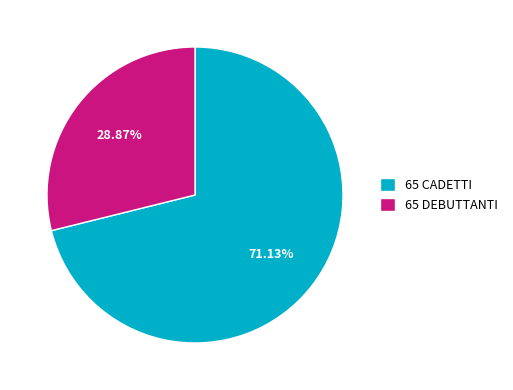

To the nearest percent, what is the average slice percentage?

50%